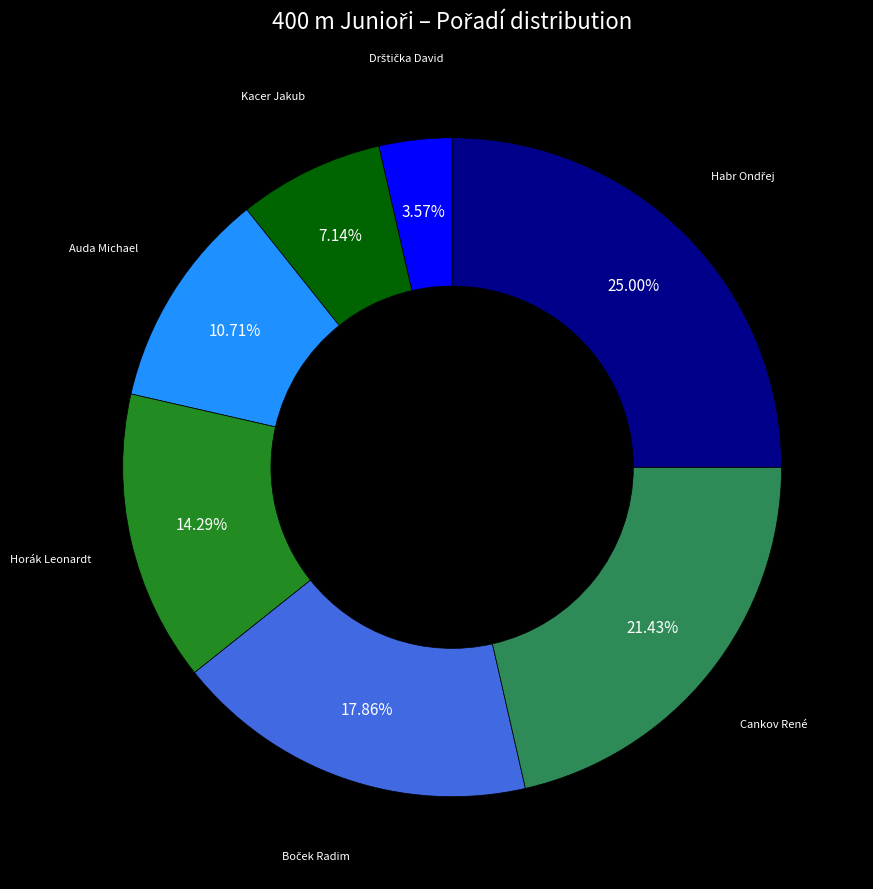

Is there a majority slice in this chart?

No